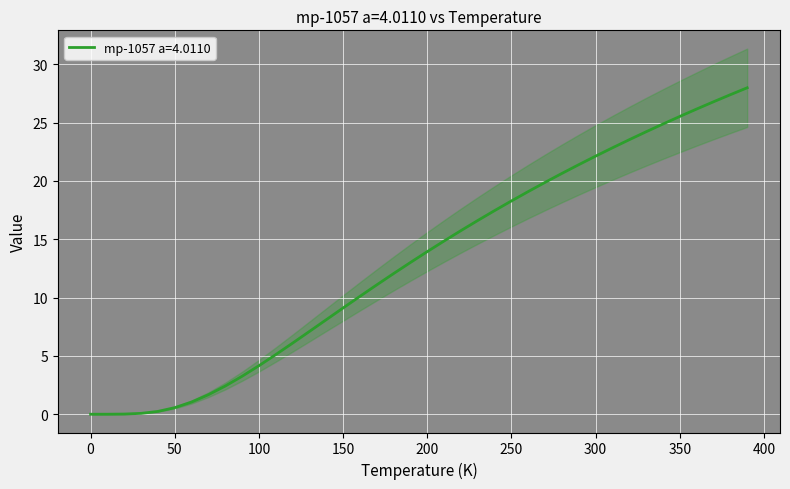

What is the sum of all values?

524.4